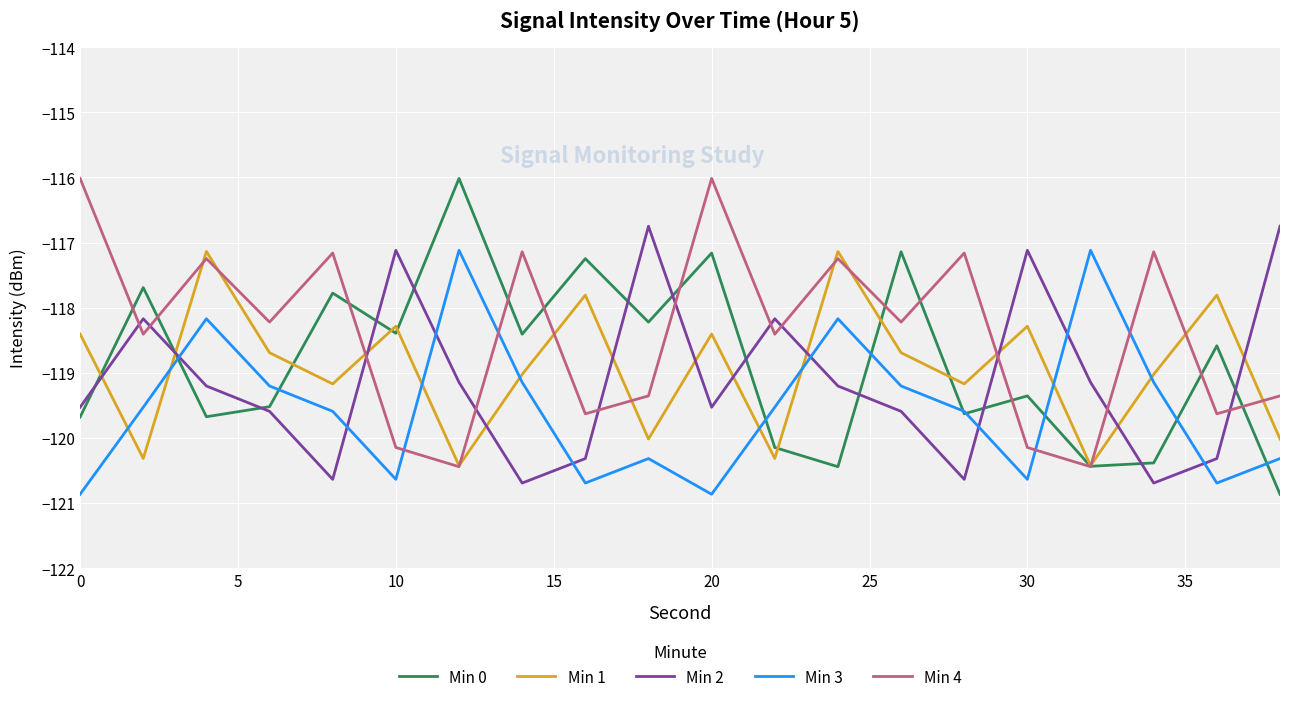

In Min 4, how many points are lower than both neighbors (excluding endpoints)?

8